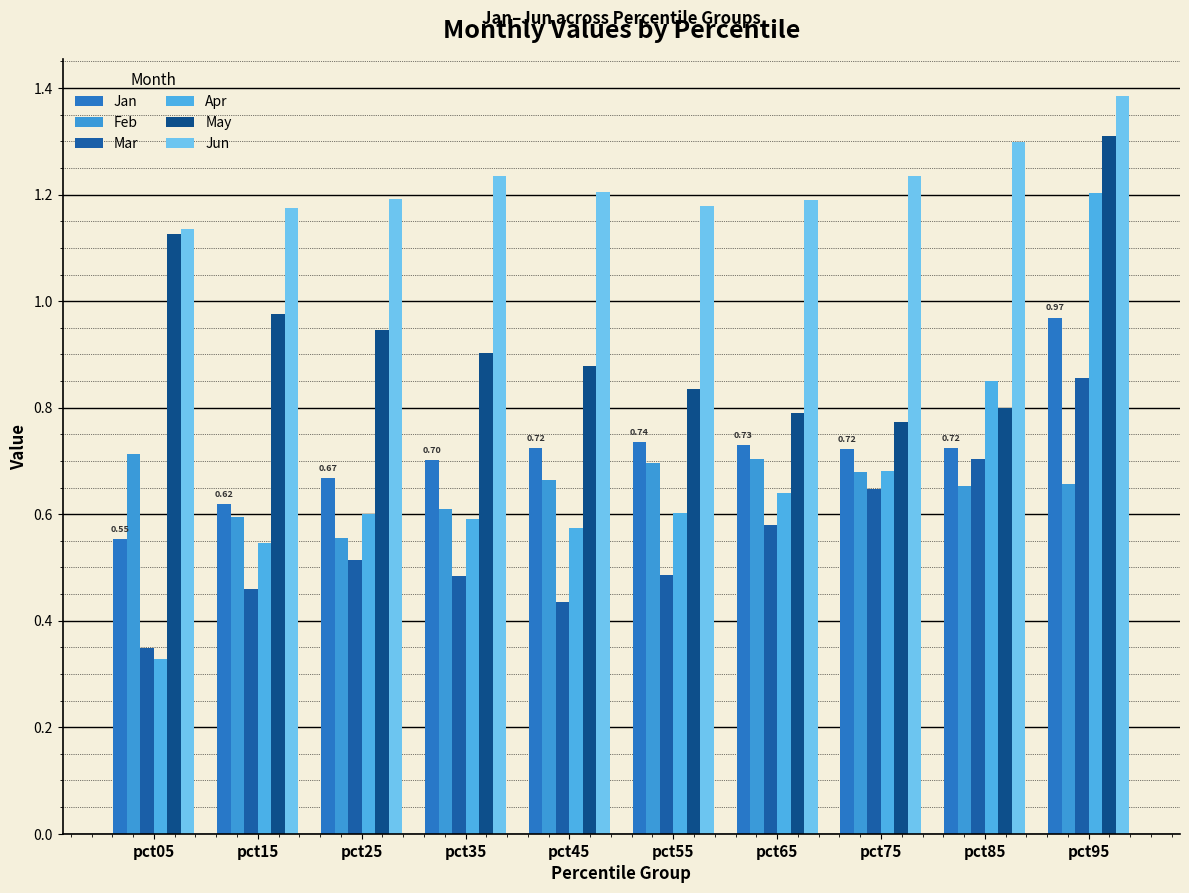

Which label corresponds to the largest value in the chart?

pct95